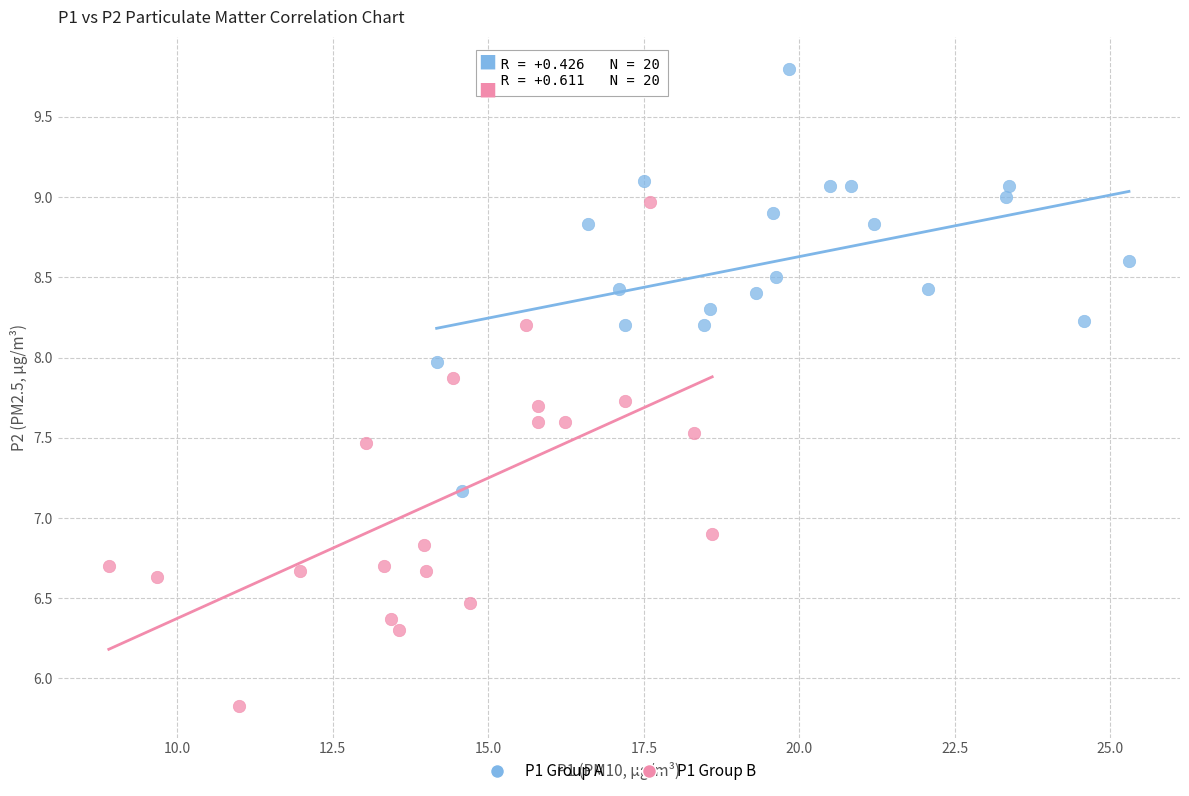

Which series contains the highest Y value?

P1 Group A